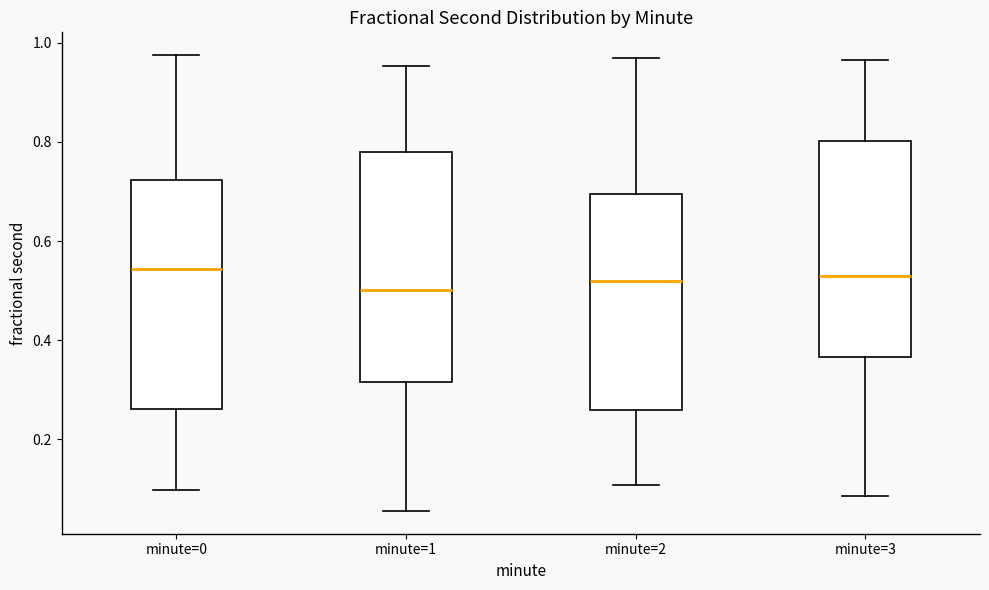

Reading left to right, read every box against the y-axis: the position of its median line, the range the box covers, and the ends of its whiskers. The values are not printed on the chart, so give them approximately, as read against the axis.

minute=0: median 0.54, box 0.26 to 0.72, whiskers 0.10 to 0.98
minute=1: median 0.50, box 0.32 to 0.78, whiskers 0.06 to 0.96
minute=2: median 0.52, box 0.26 to 0.70, whiskers 0.10 to 0.98
minute=3: median 0.52, box 0.36 to 0.80, whiskers 0.08 to 0.96